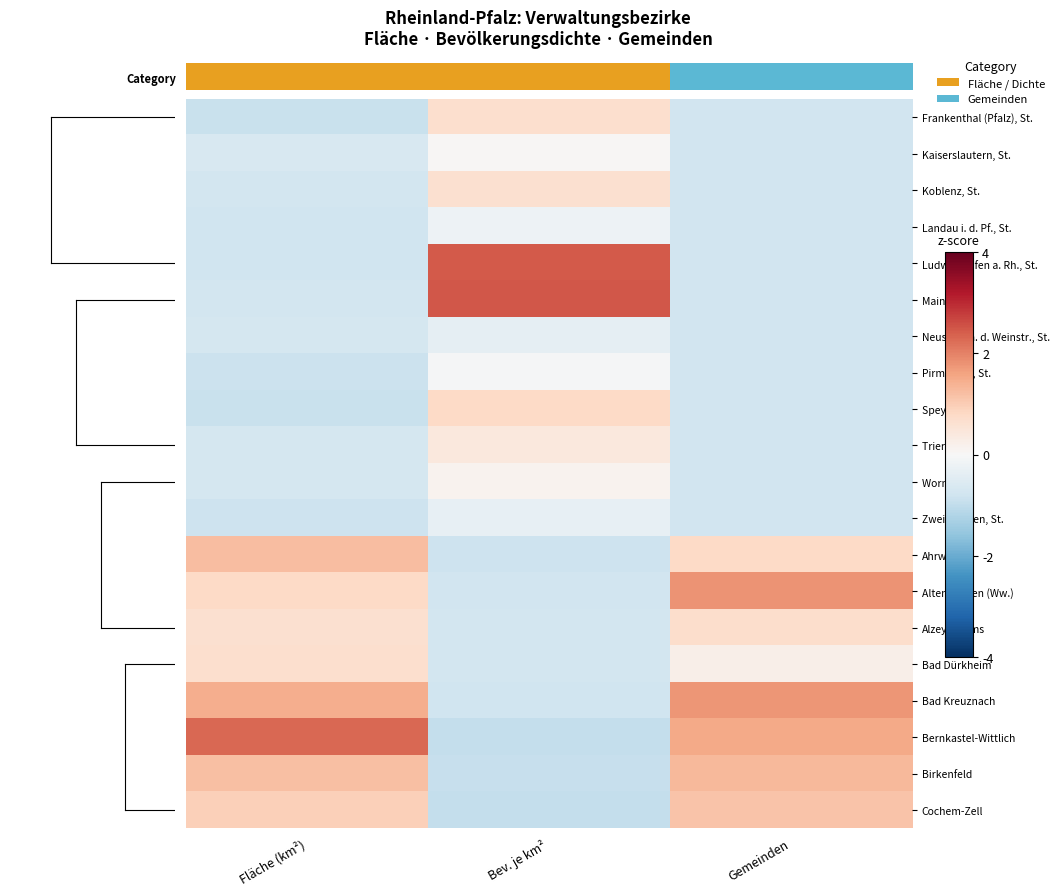

At which category is the sum across all series the highest?

Bev. je km²